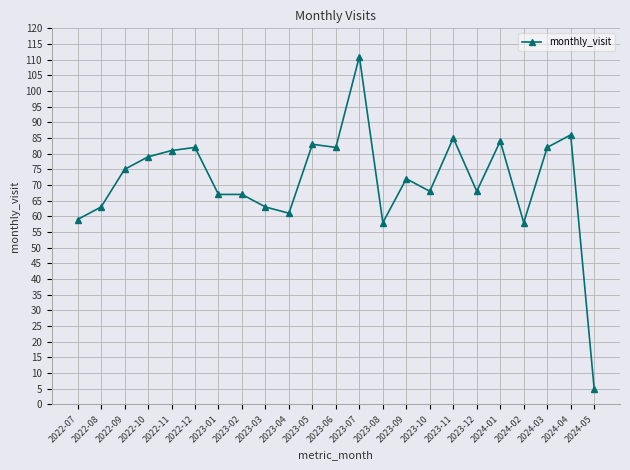

What is the minimum value shown in the chart?

5